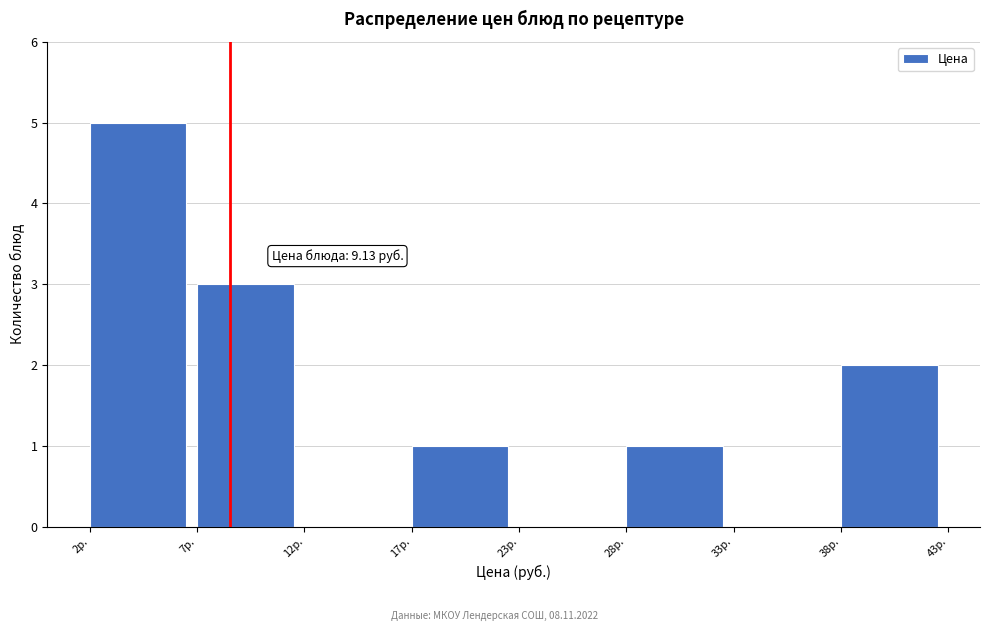

Reading left to right, extract all data points from this chart.

2р.=5	7р.=3	12р.=0	17р.=1	23р.=0	28р.=1	33р.=0	38р.=2